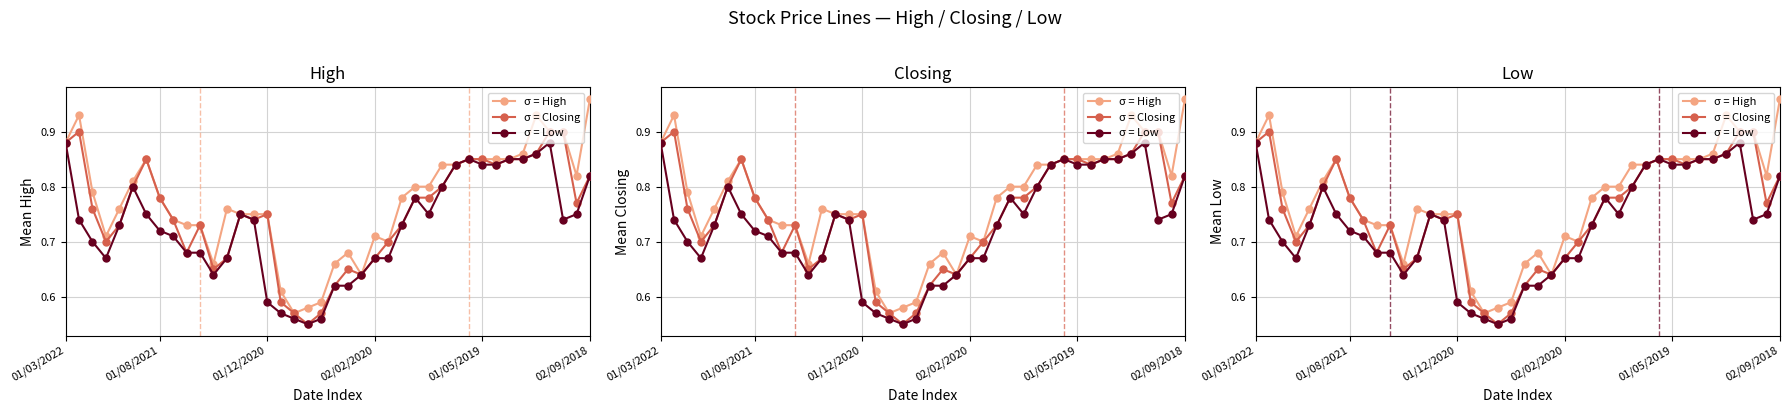

At 36, list the series in order from largest to smallest.

σ = High, σ = Closing, σ = Low